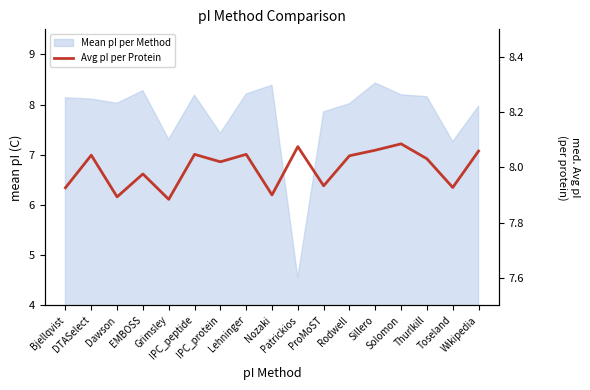

Is it true that the value at Bjellqvist is 4.5?

False